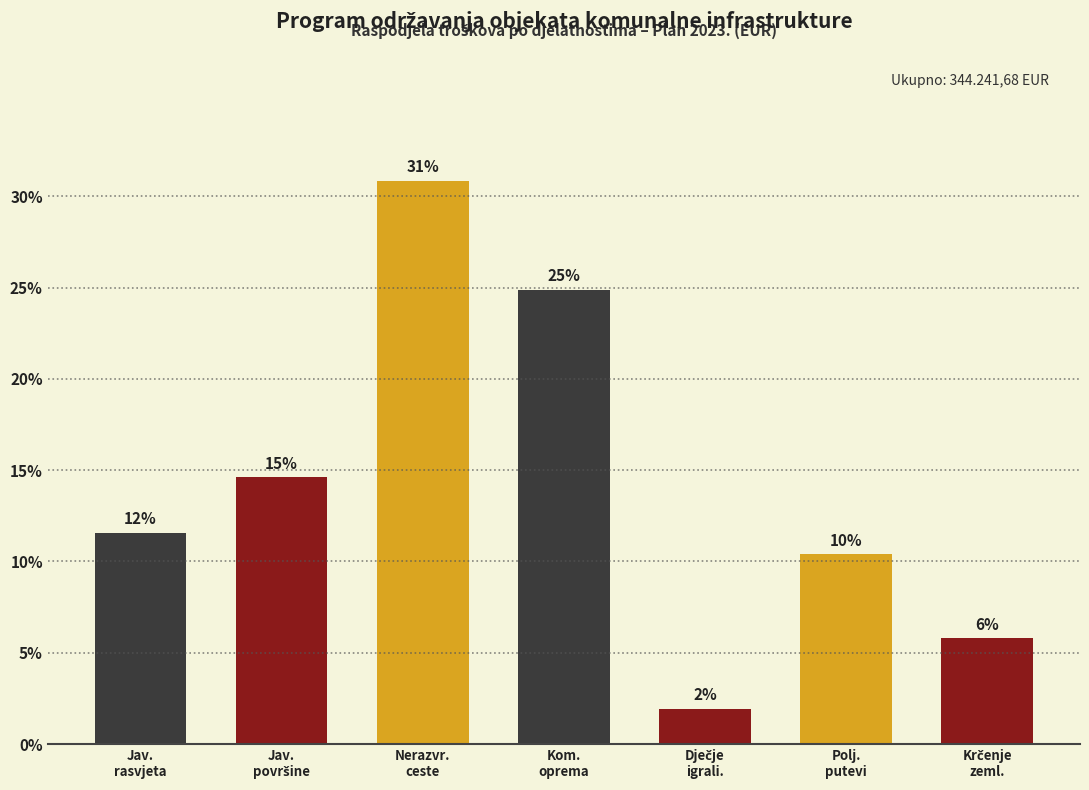

How many bars are there in total?

7